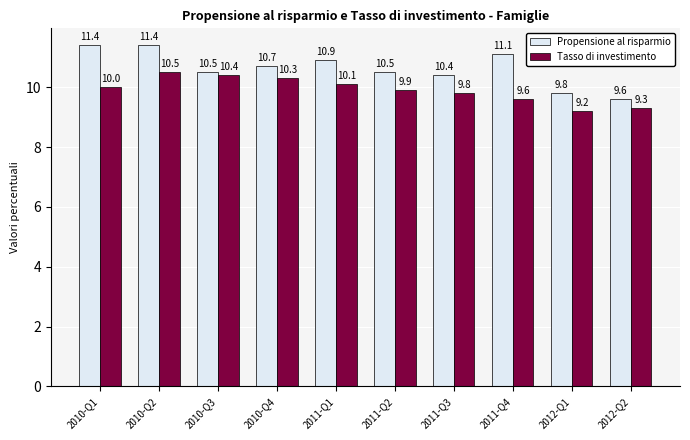

True or false: Propensione al risparmio has a value of 11.1 at 2011-Q4.

True